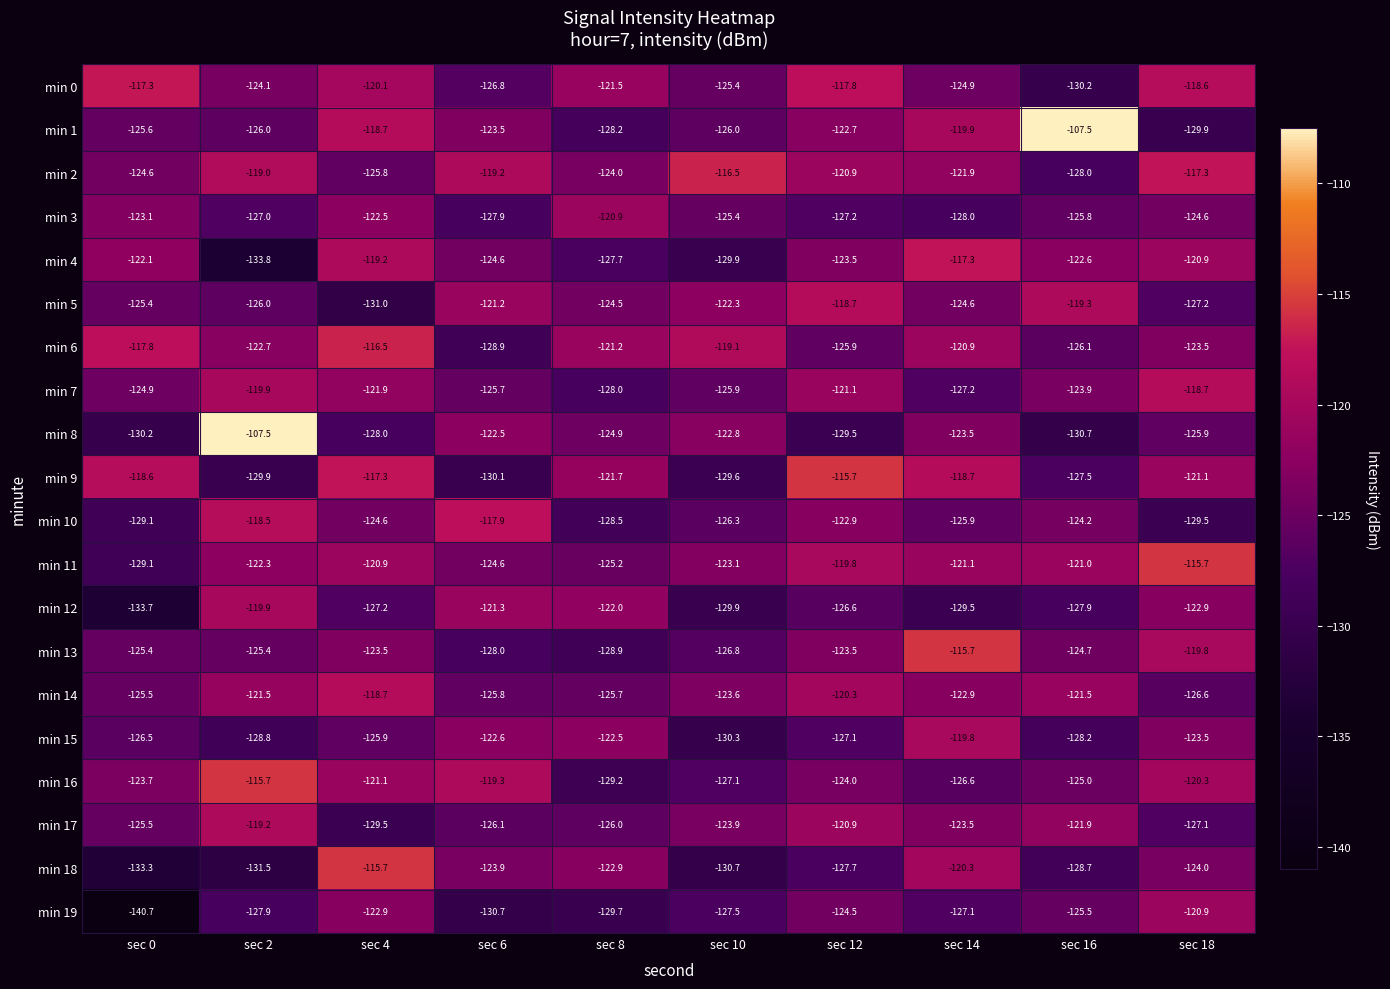

Which category has the lowest value in the min 9 series?

sec 6